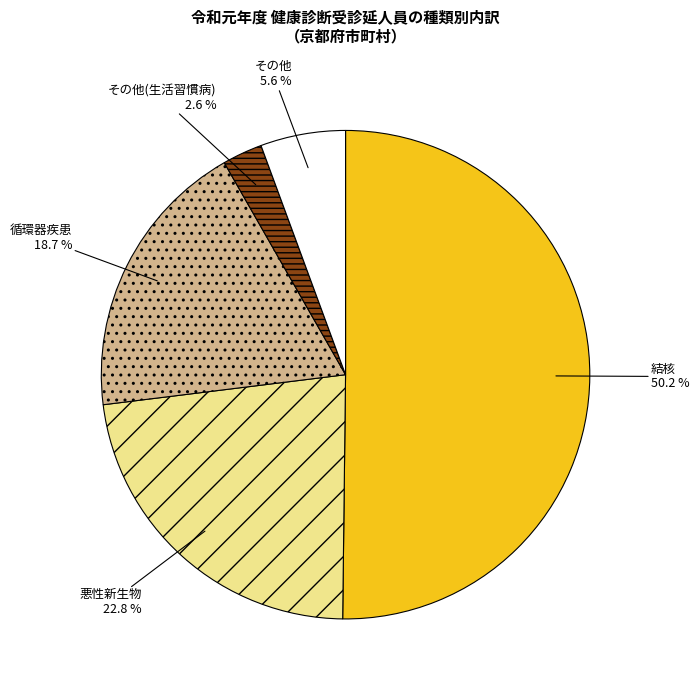

To the nearest percent, what is the difference between the largest and smallest slice percentages?

48%